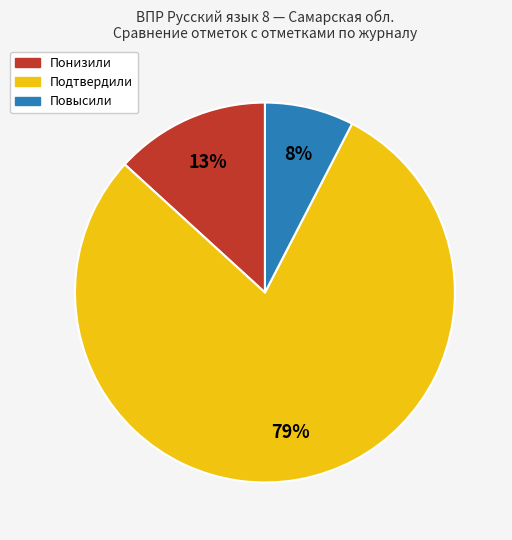

Which slice is the largest?

Подтвердили